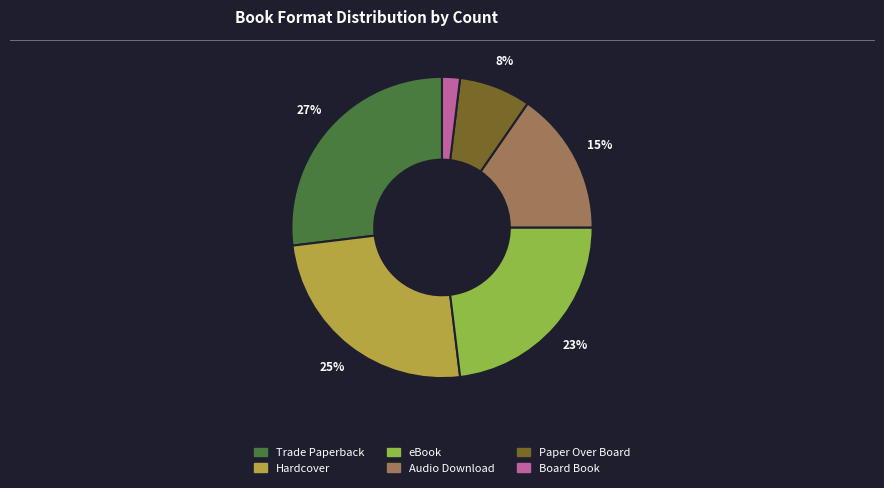

Is there a majority slice in this chart?

No